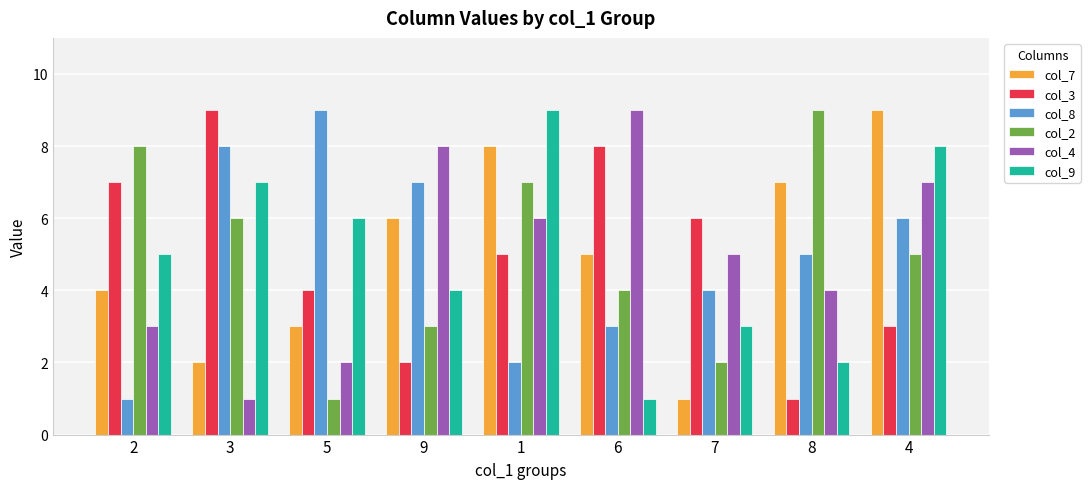

Which series changed the most between 7 and 4?

col_7